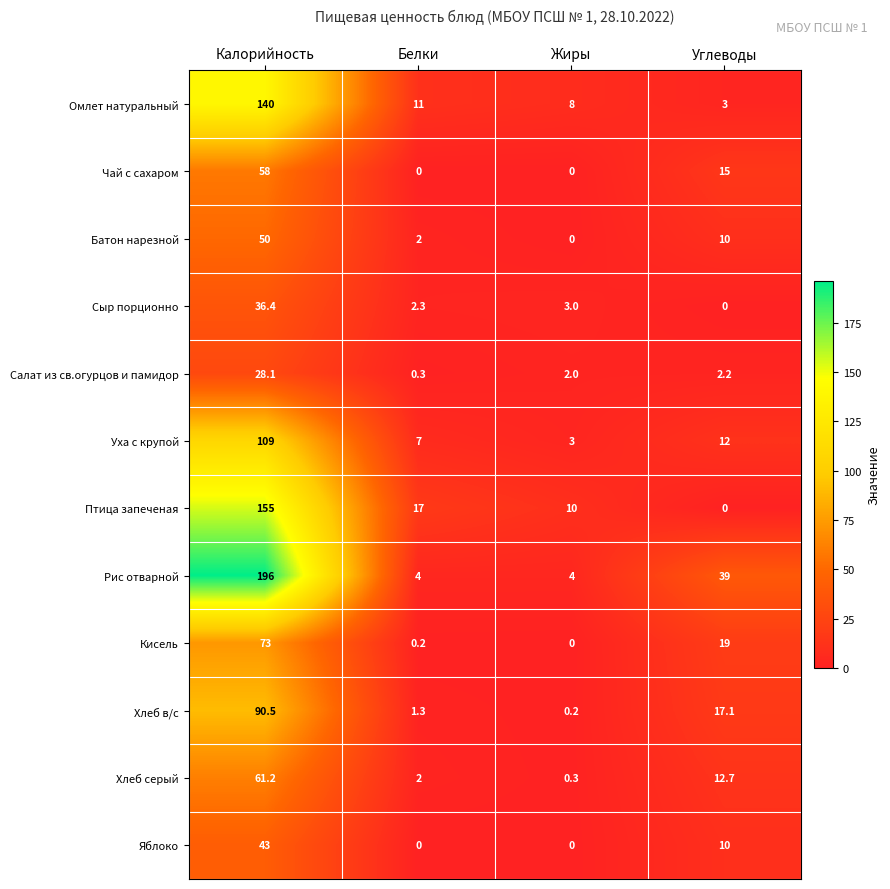

Where is Сыр порционно nearest to the value 18?

Жиры